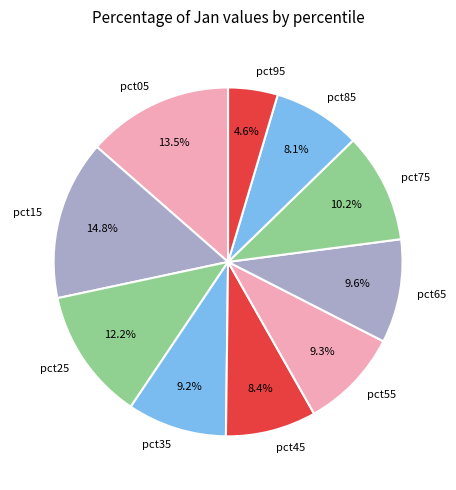

How many segments does this pie chart have?

10